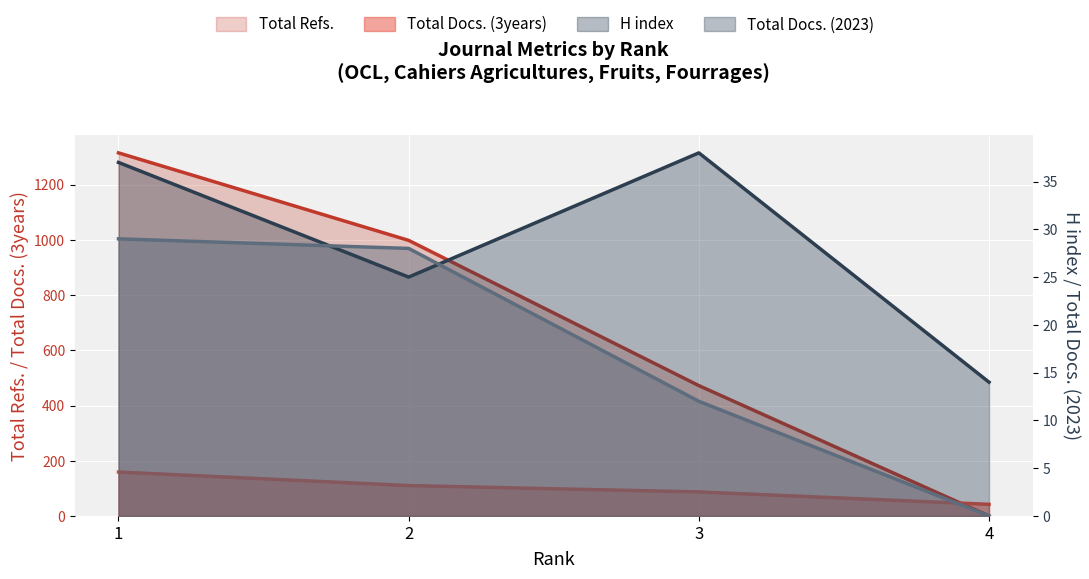

How many data points in Total Docs. (2023) are less than 28?

2